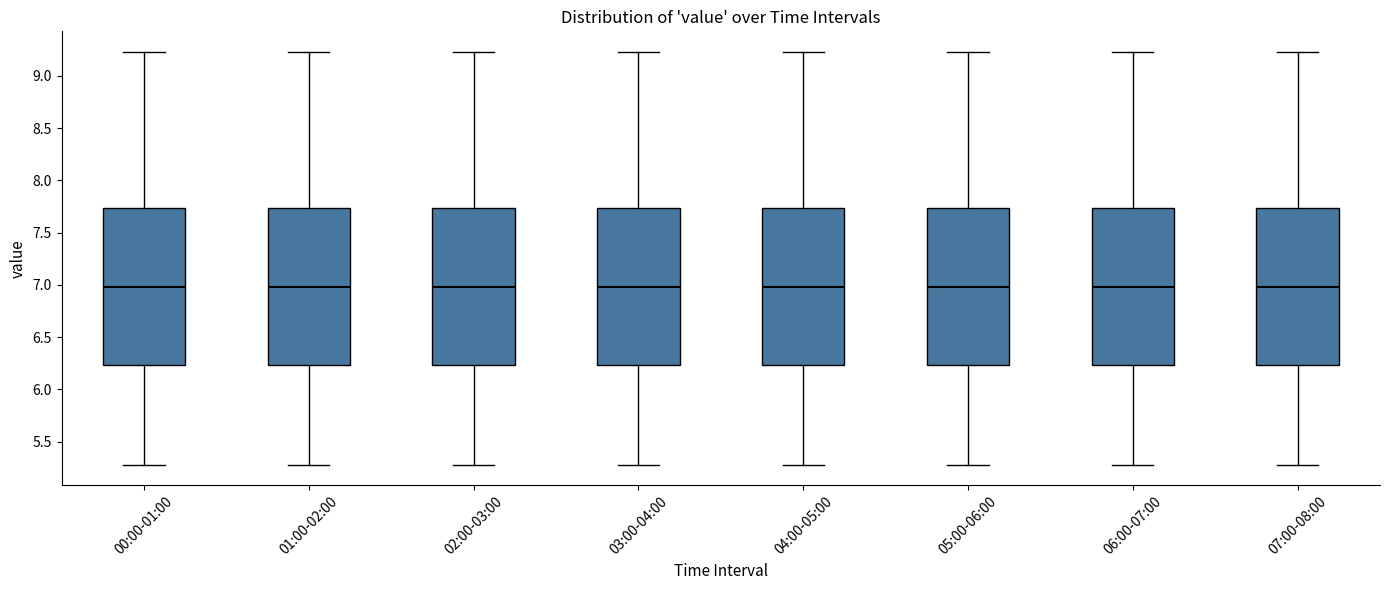

Reading left to right, transcribe this box plot: for each box, give where its median line is, the range the box spans, and where its two whiskers end, as read against the y-axis. The values are not printed on the chart, so give them approximately, as read against the axis.

00:00-01:00: median 7.00, box 6.25 to 7.75, whiskers 5.30 to 9.25
01:00-02:00: median 7.00, box 6.25 to 7.75, whiskers 5.30 to 9.25
02:00-03:00: median 7.00, box 6.25 to 7.75, whiskers 5.30 to 9.25
03:00-04:00: median 7.00, box 6.25 to 7.75, whiskers 5.30 to 9.25
04:00-05:00: median 7.00, box 6.25 to 7.75, whiskers 5.30 to 9.25
05:00-06:00: median 7.00, box 6.25 to 7.75, whiskers 5.30 to 9.25
06:00-07:00: median 7.00, box 6.25 to 7.75, whiskers 5.30 to 9.25
07:00-08:00: median 7.00, box 6.25 to 7.75, whiskers 5.30 to 9.25